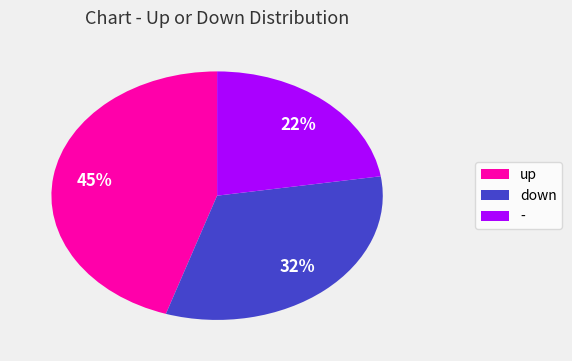

To the nearest percent, what is the average slice percentage?

33%